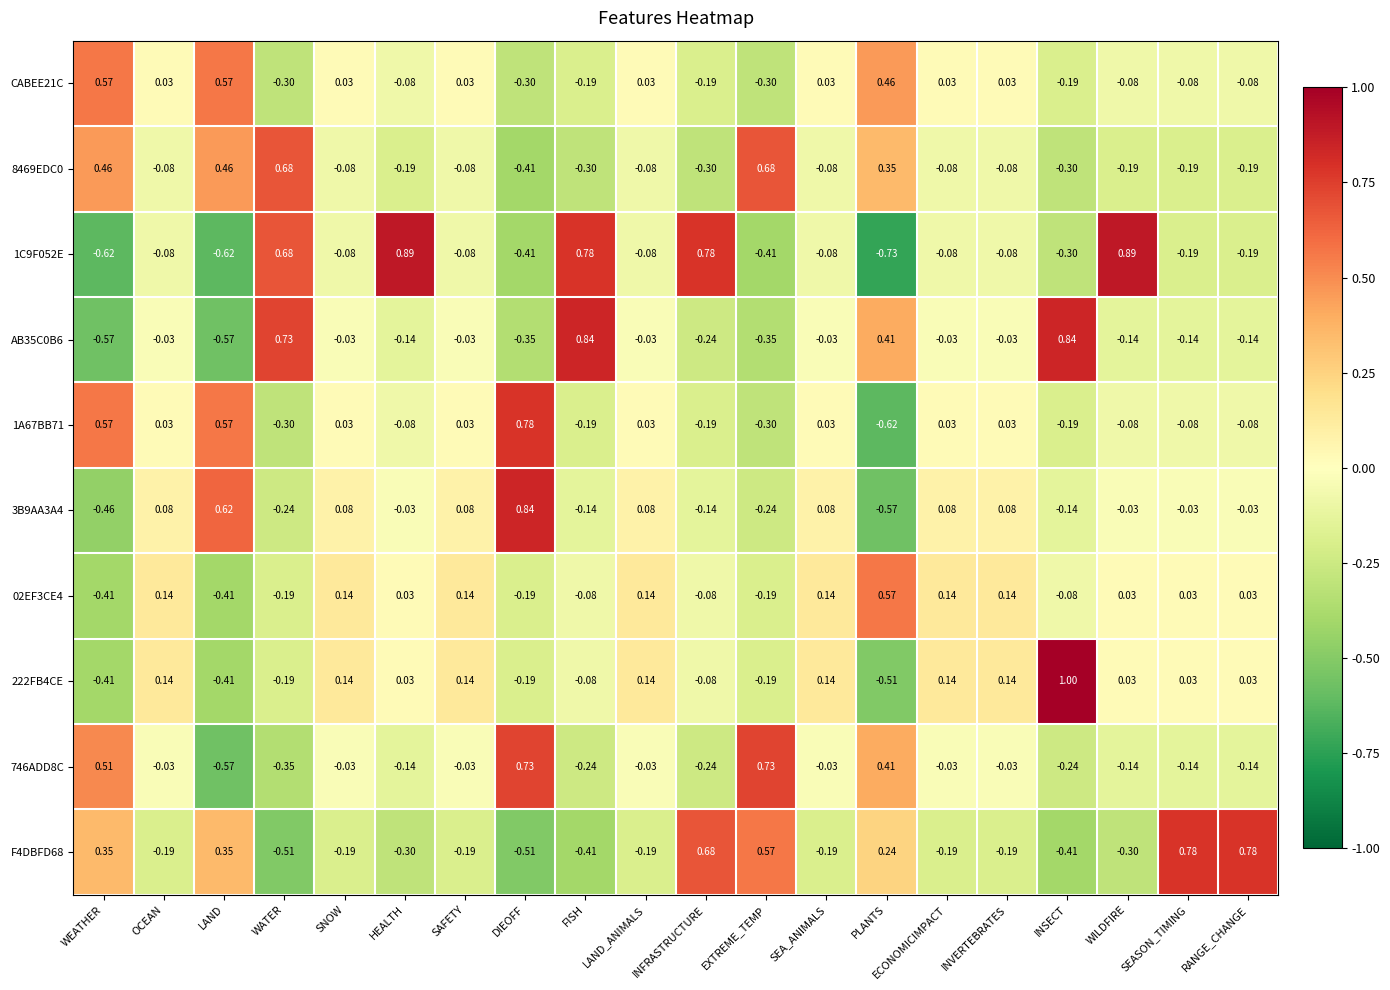

Is the value of CABEE21C at SEA_ANIMALS greater than the value of 8469EDC0 at WILDFIRE?

Yes